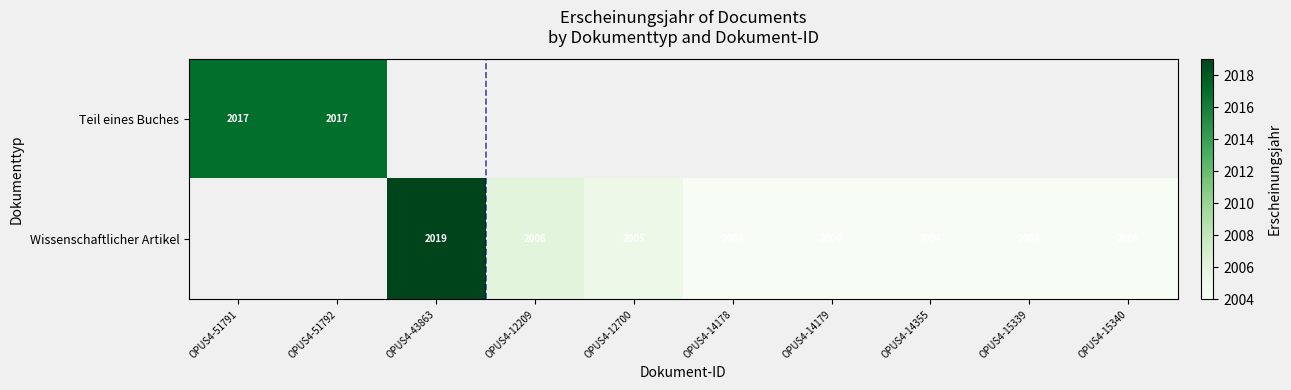

What is the sum of the Teil eines Buches values at OPUS4-51792 and OPUS4-51791?

4034